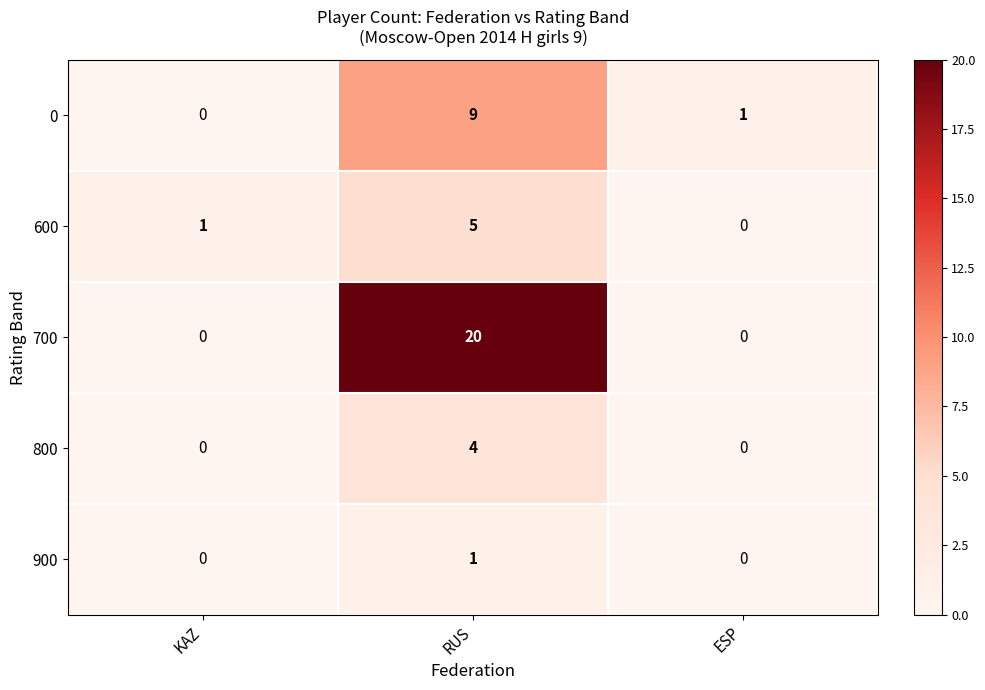

What is the average value of the 700 series?

7